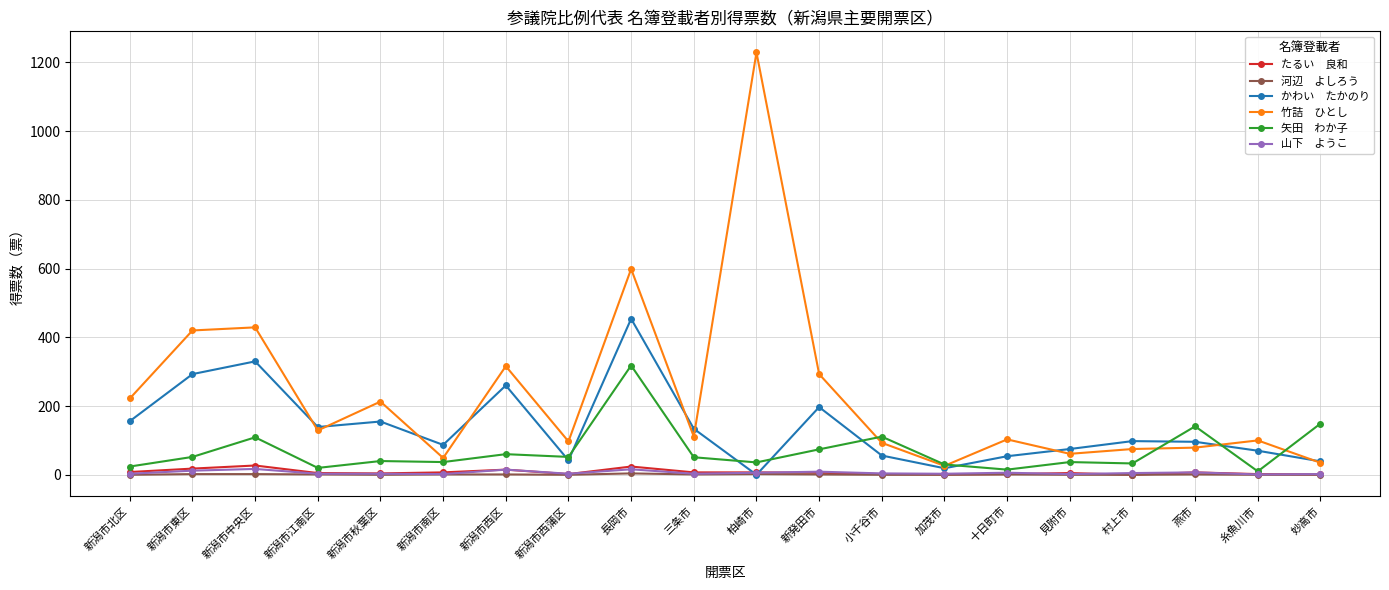

Which category has the highest value across all series?

柏崎市